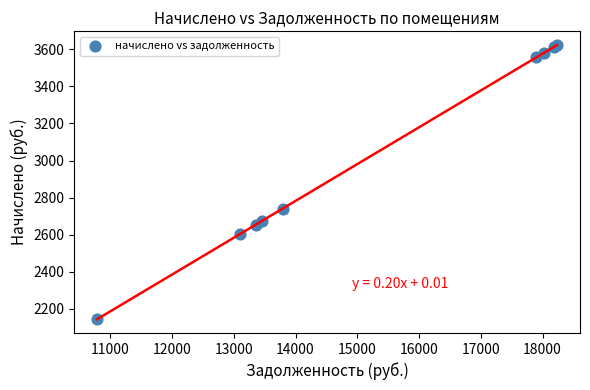

What Y value in the scatter plot is closest to 2883?

2740.3